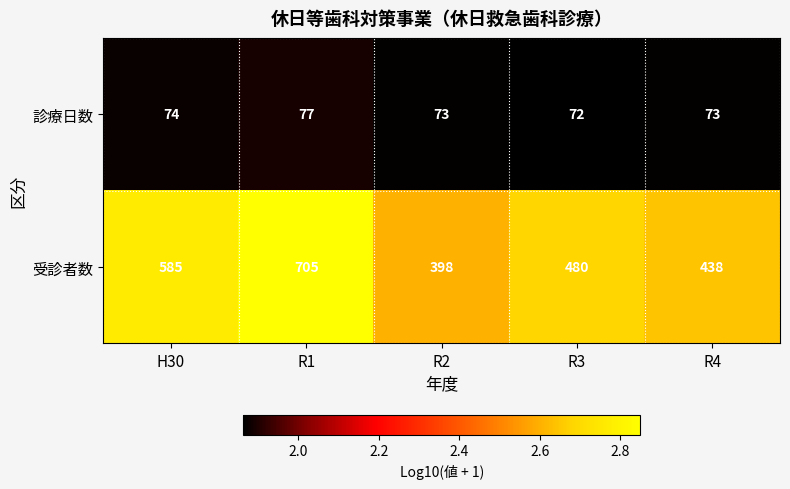

How many 診療日数 values are between 73 and 74?

3